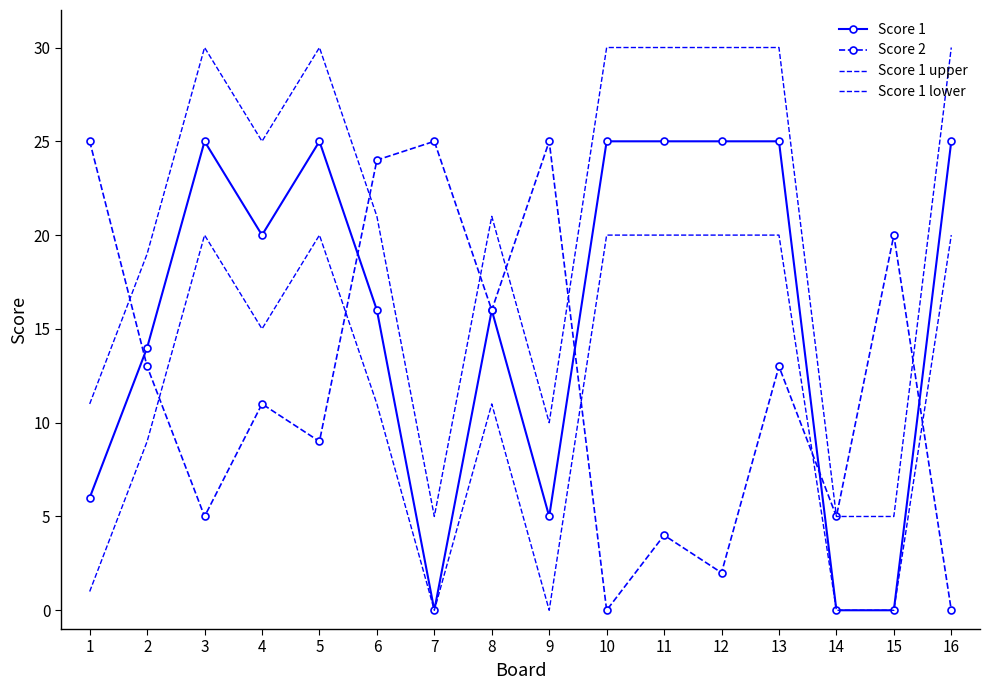

Which series has the largest range (max minus min)?

Score 1